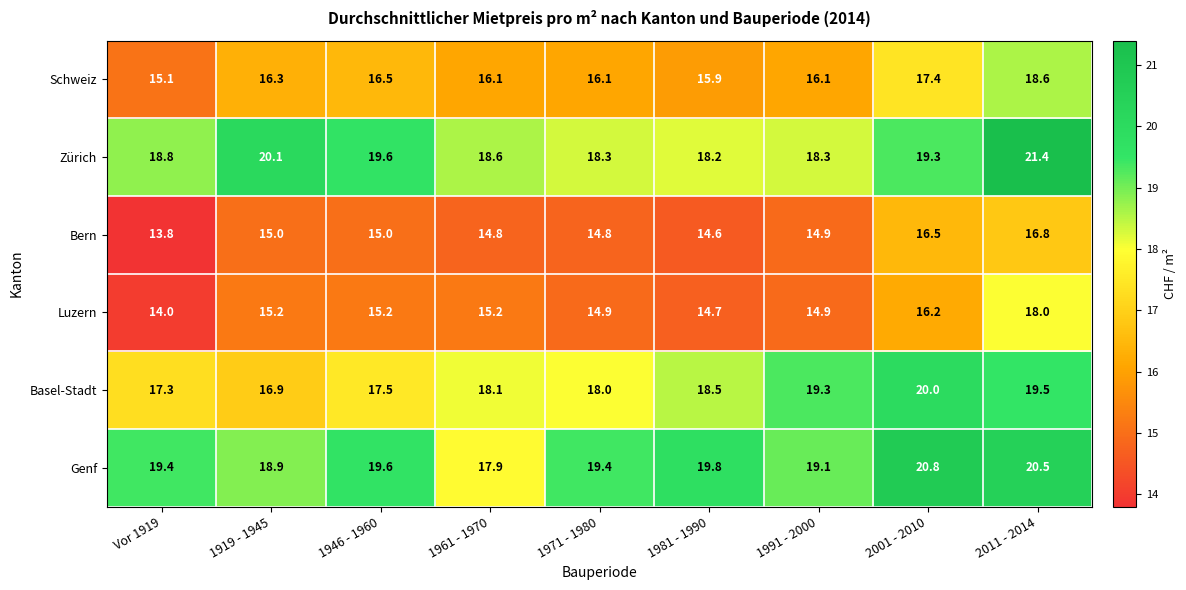

Where is Schweiz nearest to the value 16?

1981 - 1990